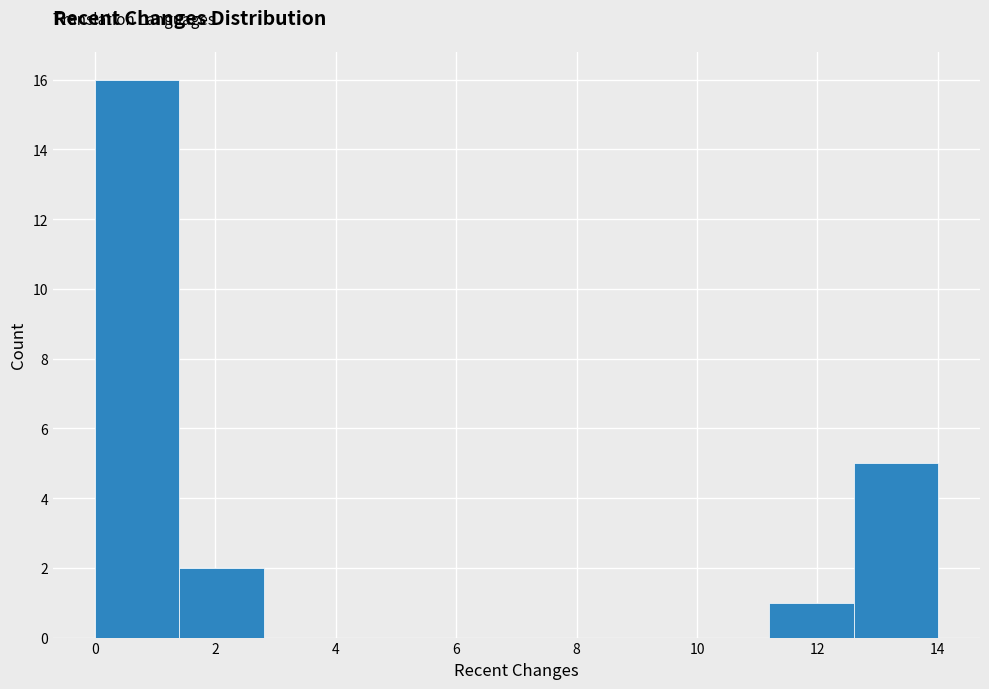

Reading left to right, transcribe this chart: for each bar, give the range it covers on the x-axis and its height. The values are not printed on the chart, so give them approximately, as read against the axis.

0.0 to 1.4: 16
1.4 to 2.8: 2
2.8 to 4.2: 0
4.2 to 5.6: 0
5.6 to 7.0: 0
7.0 to 8.4: 0
8.4 to 9.8: 0
9.8 to 11.2: 0
11.2 to 12.6: 1
12.6 to 14.0: 5